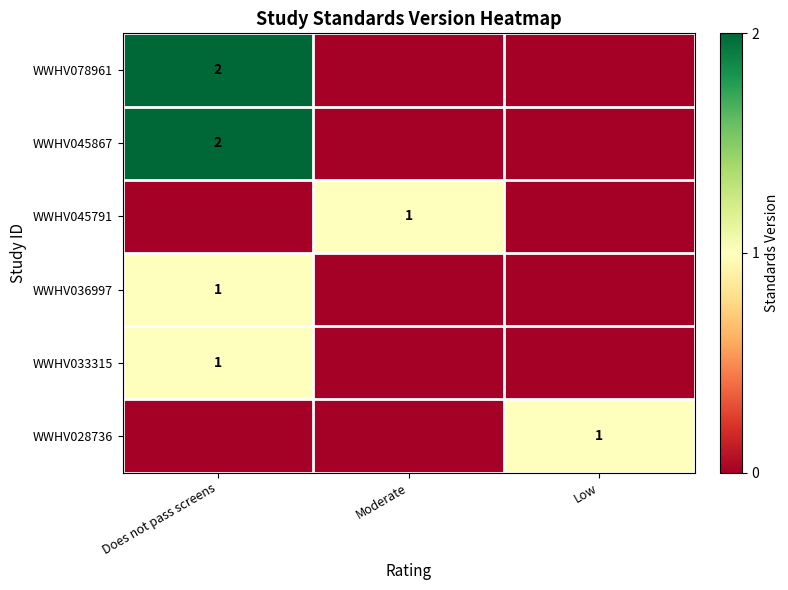

True or false: WWHV036997 has a value of 1 at Does not pass screens.

True